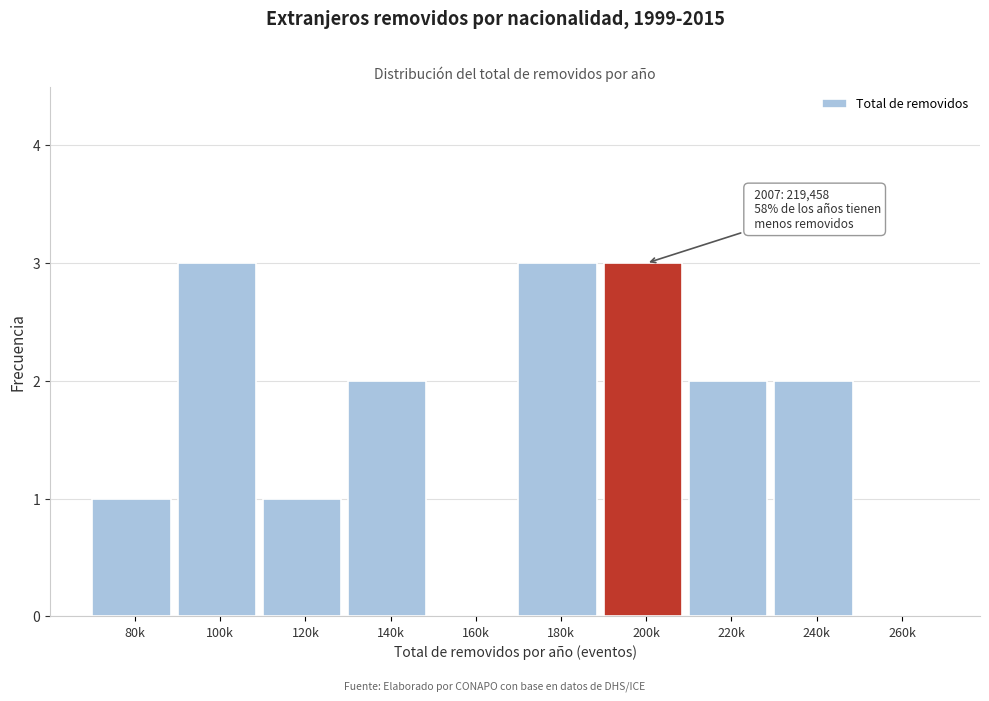

Reading right to left, what are all the values shown in this chart?

260k=0	240k=2	220k=2	200k=3	180k=3	160k=0	140k=2	120k=1	100k=3	80k=1